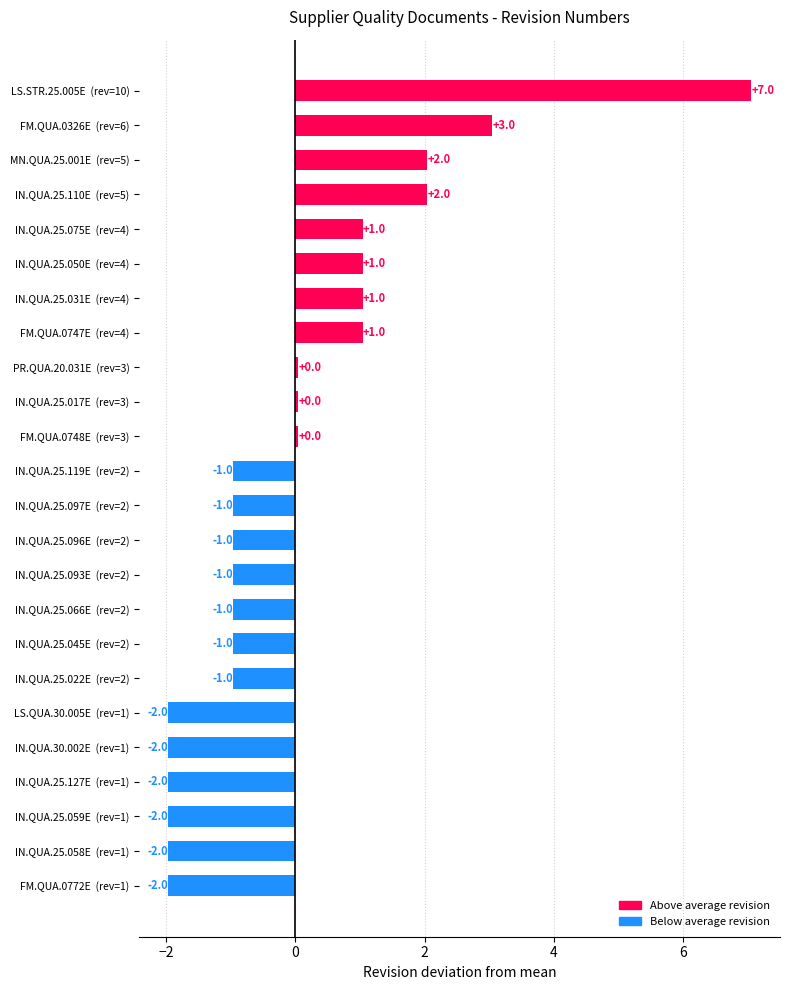

How many distinct data groups are displayed?

1